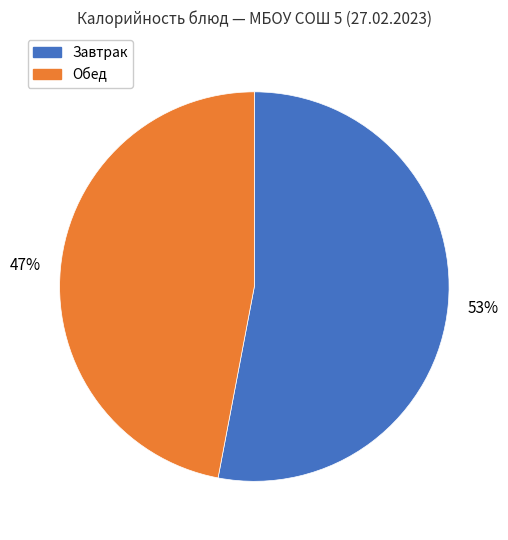

To the nearest percent, what is the difference between the largest and smallest slice percentages?

6%